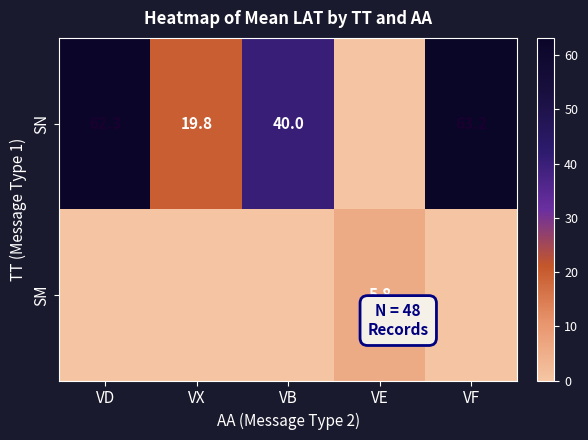

What is the sum of the SN values at VB and VX?

59.8